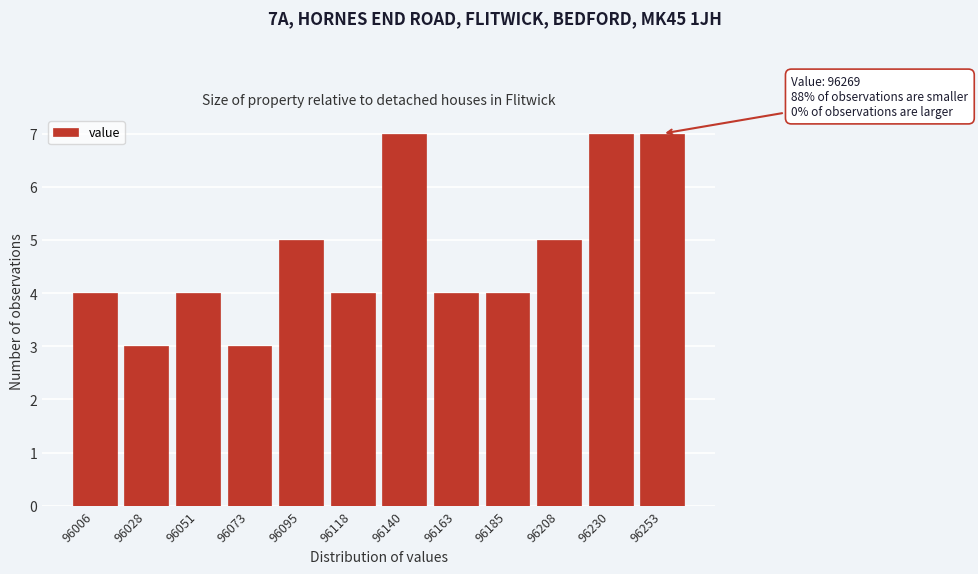

Reading left to right, transcribe all the data shown in this chart.

96006=4	96028=3	96051=4	96073=3	96095=5	96118=4	96140=7	96163=4	96185=4	96208=5	96230=7	96253=7